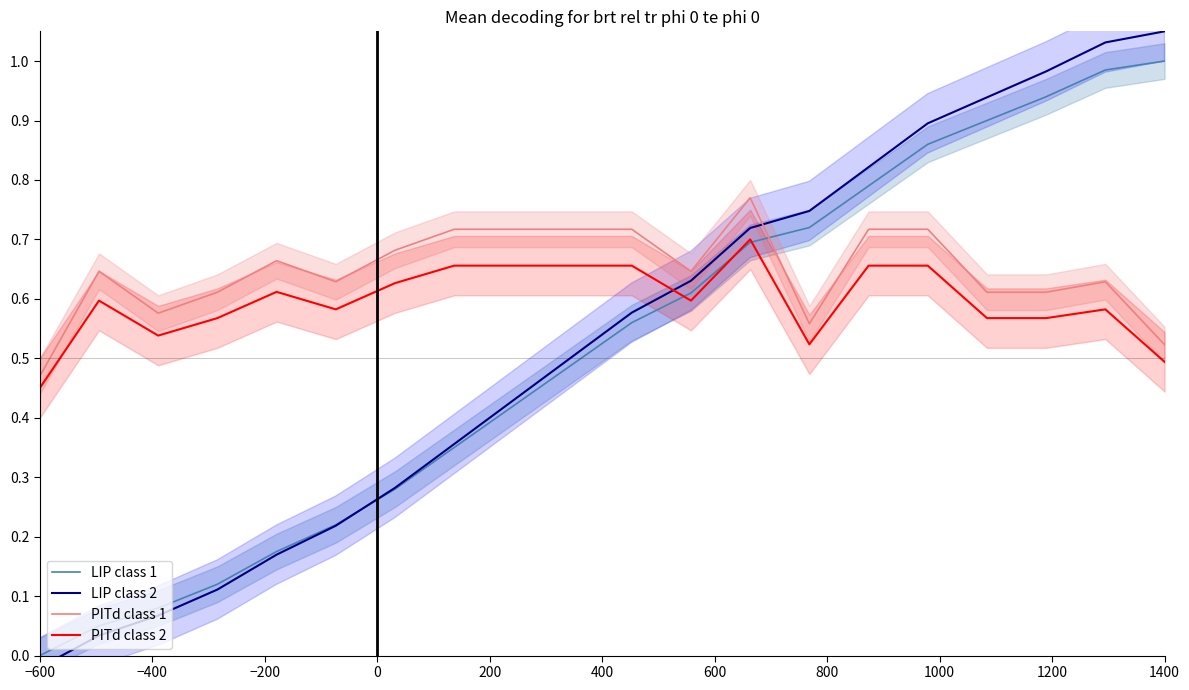

Which series has the widest spread of values?

LIP class 2